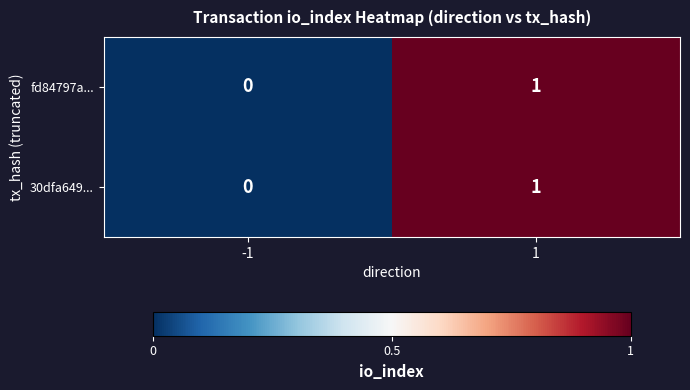

True or false: fd84797a... has a value of -1 at -1.

False